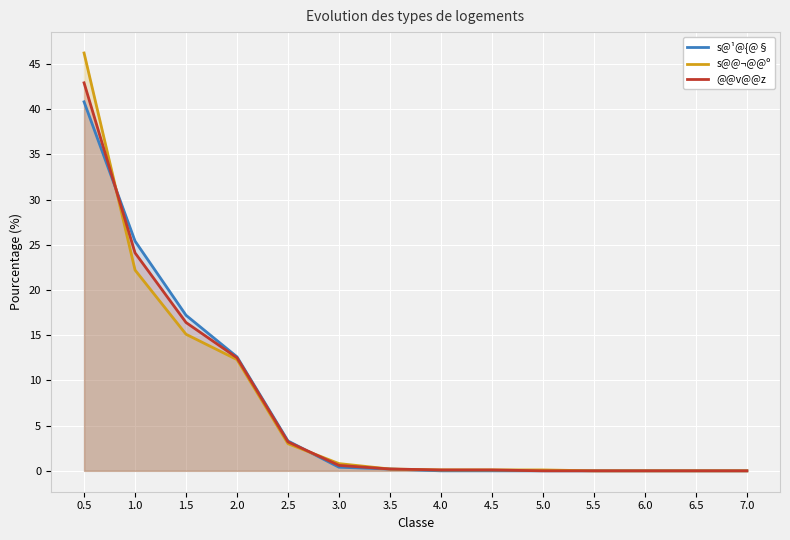

What is the label of the 12th point from the right?

1.5